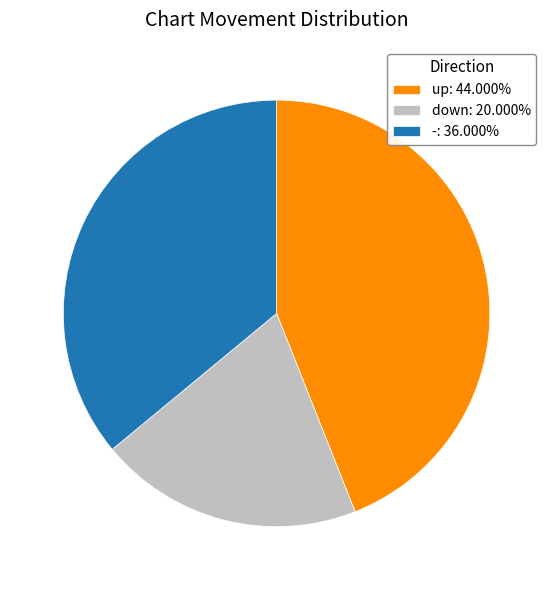

Is there a majority slice in this chart?

No